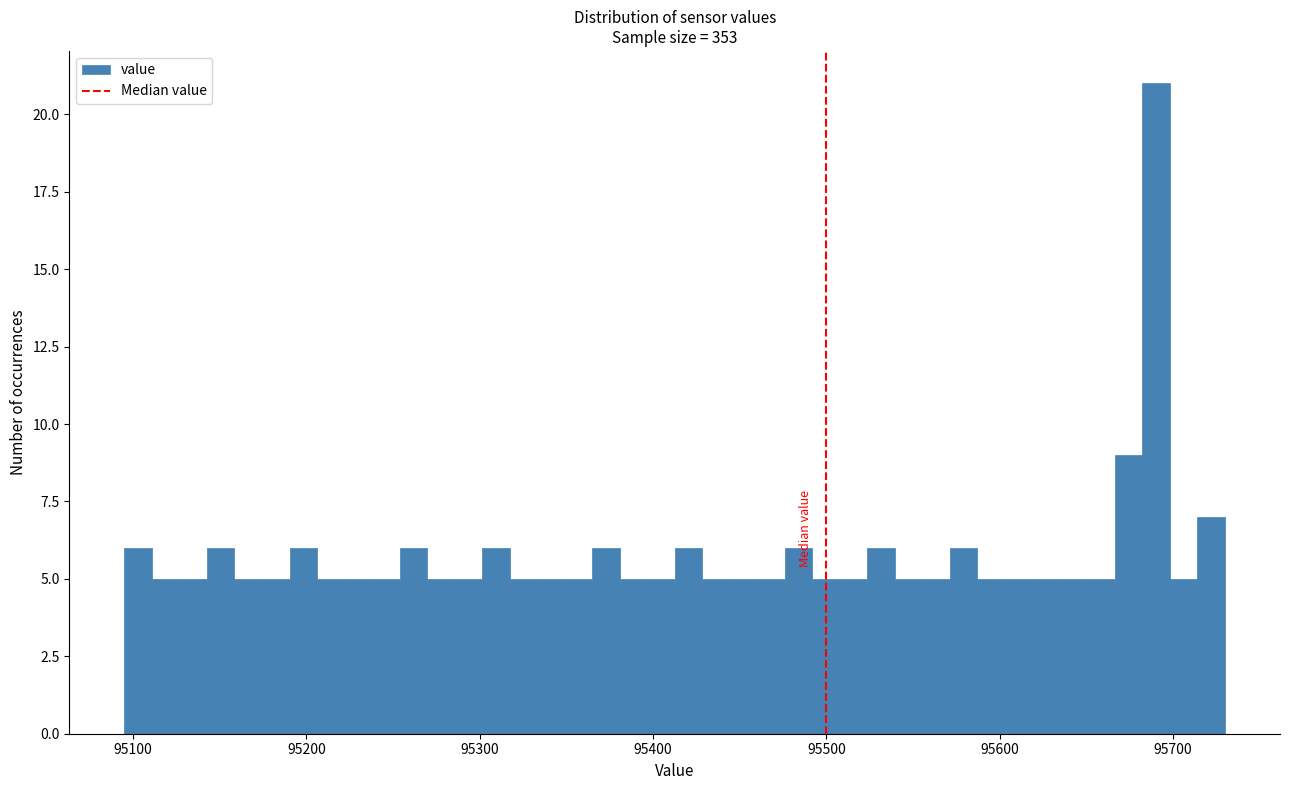

Read against the x-axis, roughly where is the centre of the tallest bar?

95690